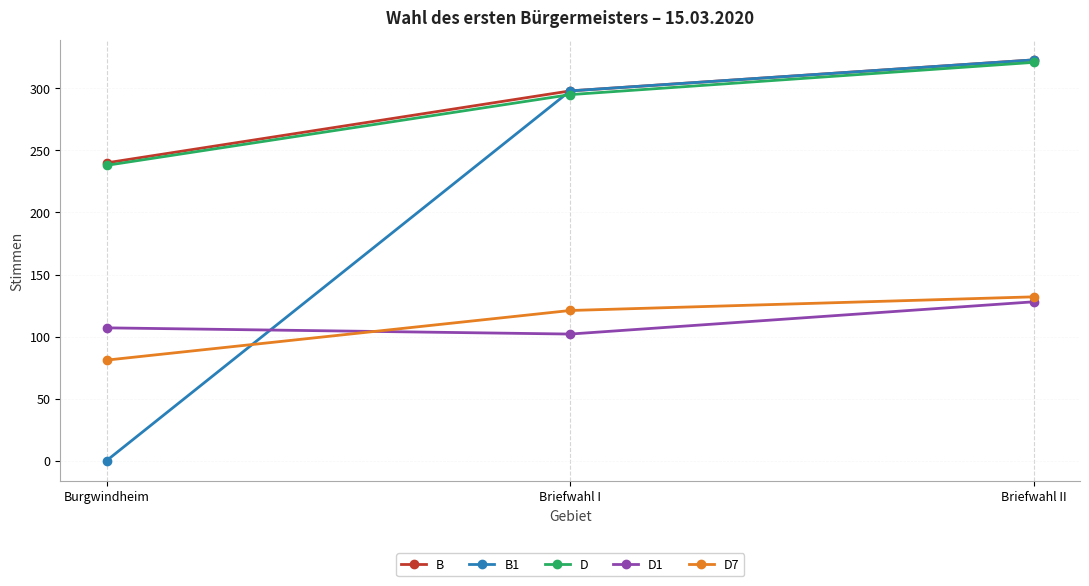

The D1 series shows 128 at Briefwahl II. True or false?

True